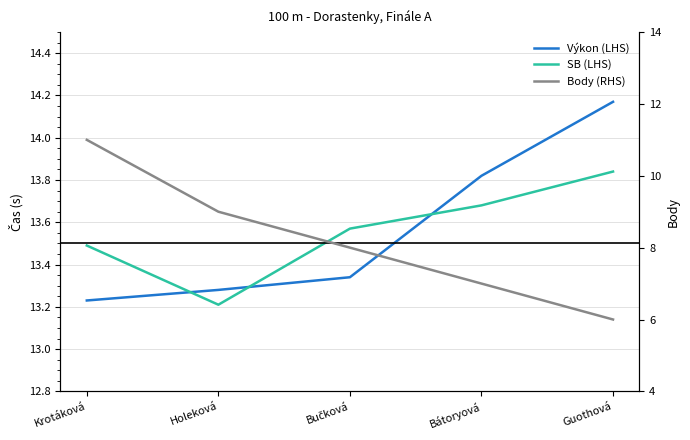

Is the value of Body (RHS) at Krotáková greater than the value of Výkon (LHS) at Bátoryová?

No